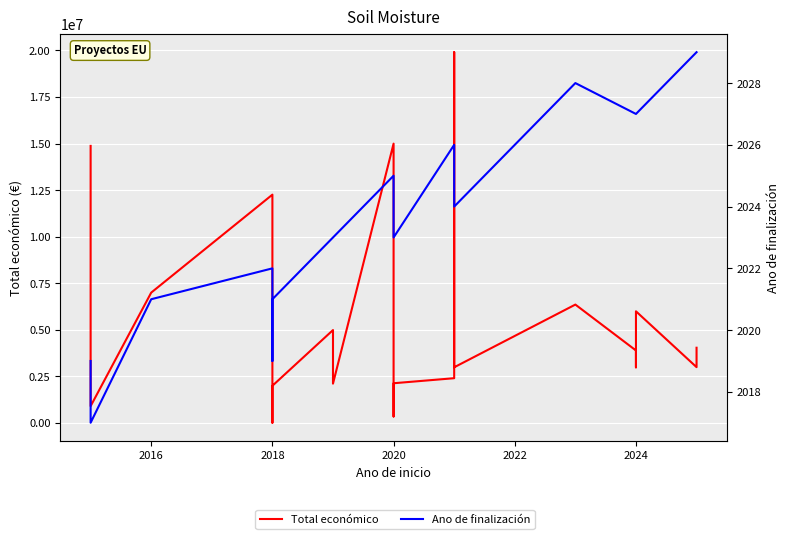

Rank the series by their average value, from highest to lowest.

Total económico, Ano de finalización